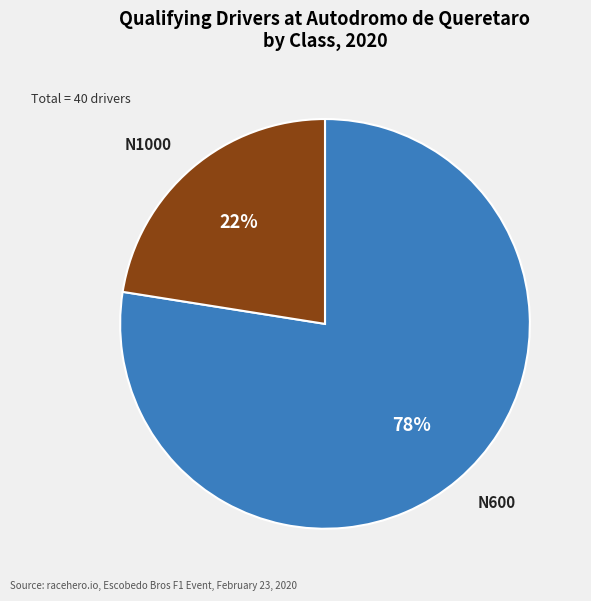

True or false: N600 accounts for 78% of the total.

True